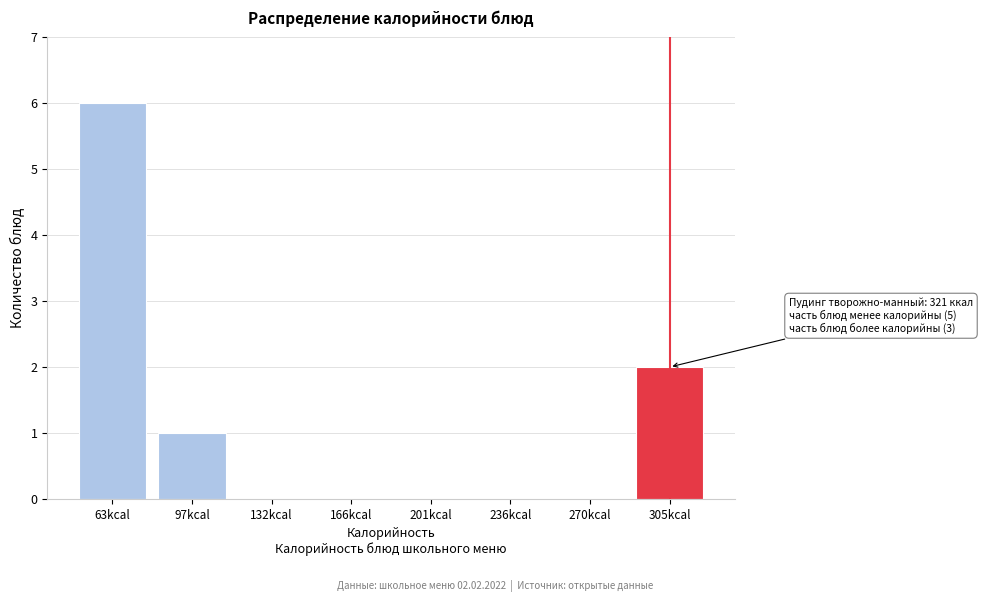

Reading right to left, transcribe all the data shown in this chart.

305kcal=2	270kcal=0	236kcal=0	201kcal=0	166kcal=0	132kcal=0	97kcal=1	63kcal=6